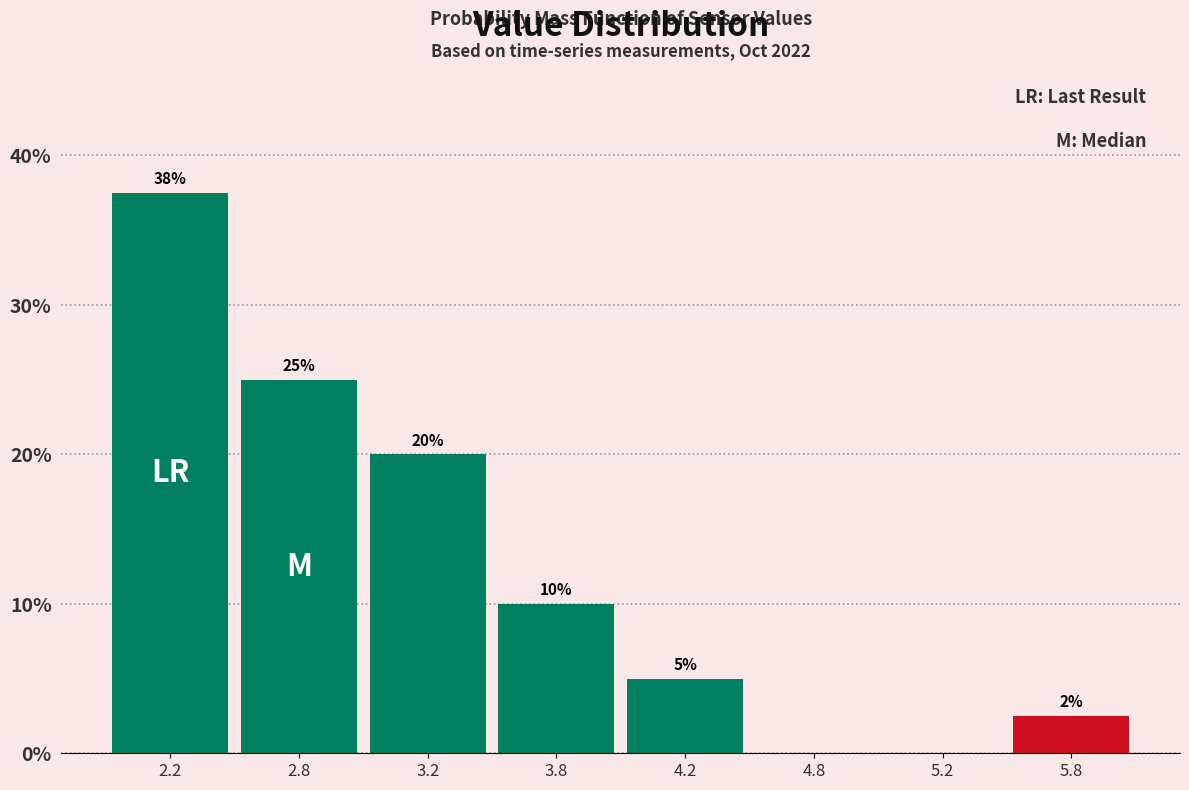

At which label does the data first exceed 10?

2.2